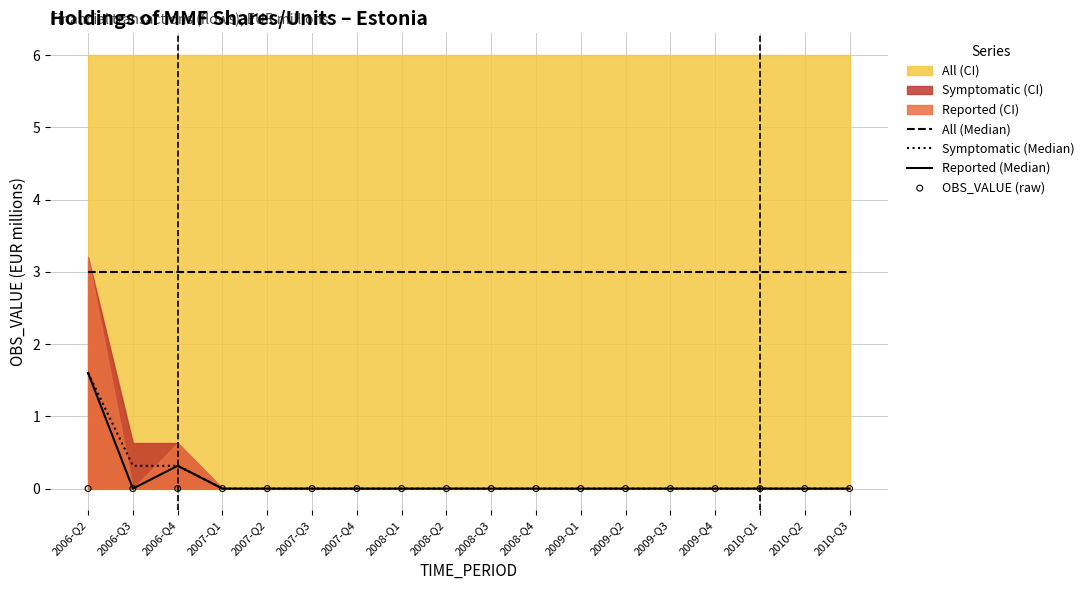

At how many categories does at least one series exceed 1?

18